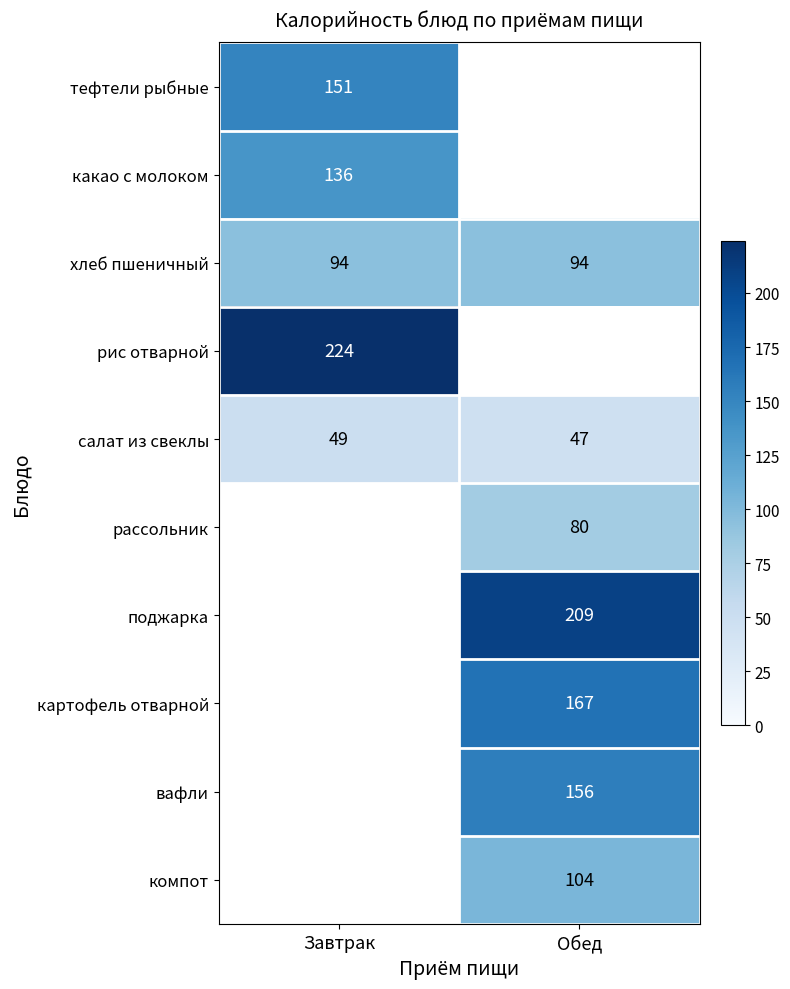

Which category has the highest value across all series?

Завтрак